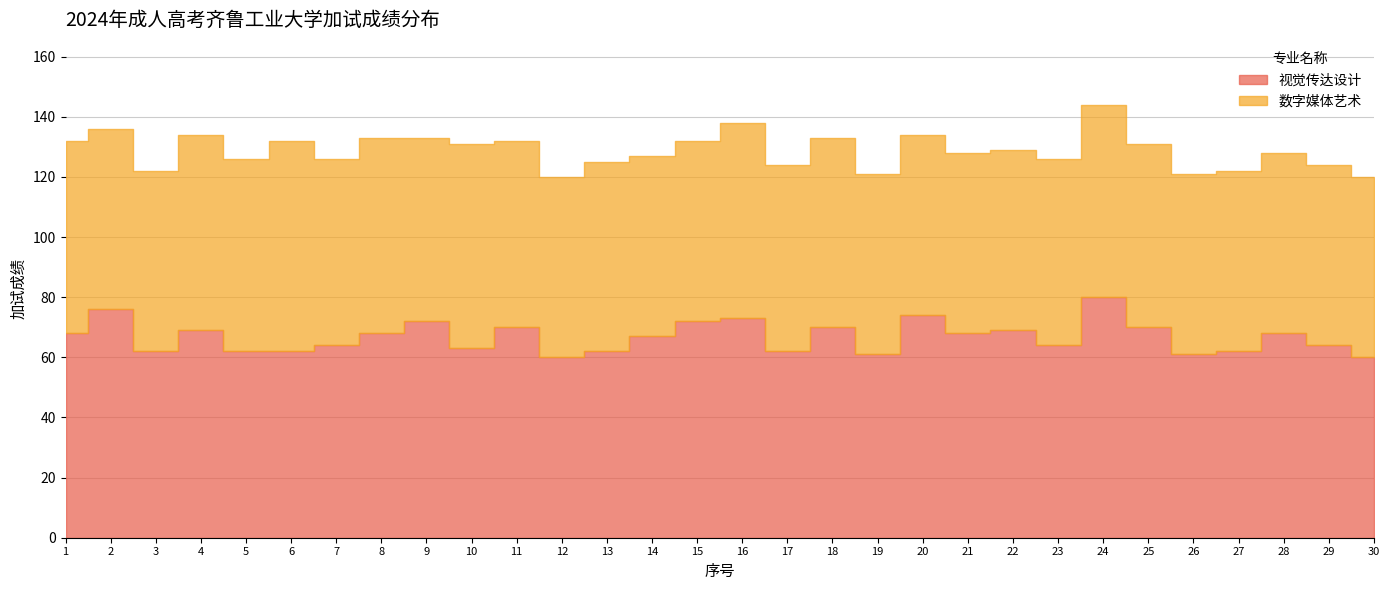

Reading left to right, what are all the values shown in this chart?

视觉传达设计: 68	76	62	69	62	62	64	68	72	63	70	60	62	67	72	73	62	70	61	74	68	69	64	80	70	61	62	68	64	60
数字媒体艺术: 64	60	60	65	64	70	62	65	61	68	62	60	63	60	60	65	62	63	60	60	60	60	62	64	61	60	60	60	60	60